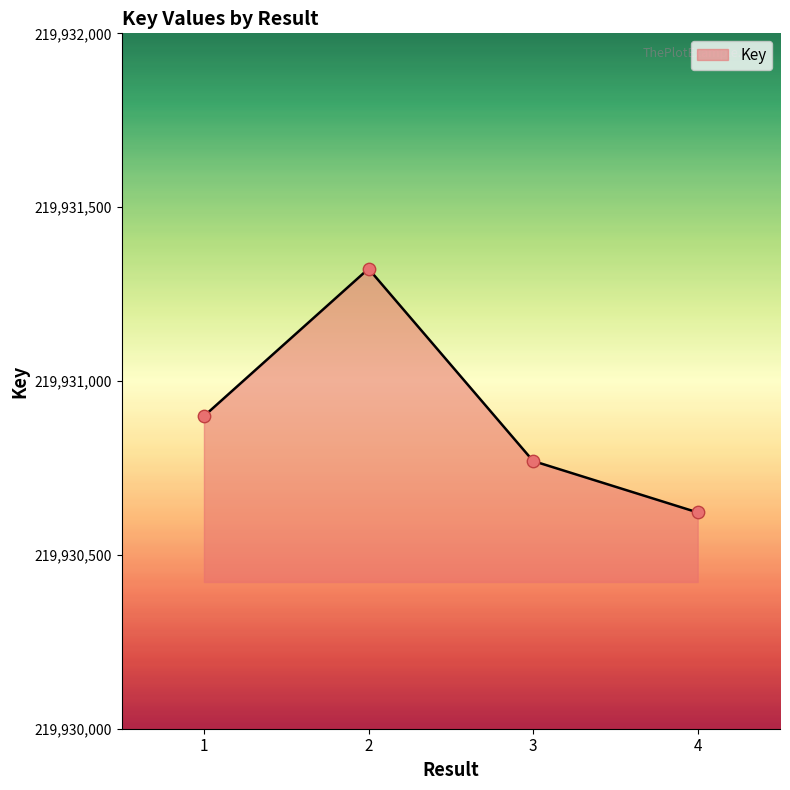

What is the ratio of the value at 4 to the value at 2?

1.0